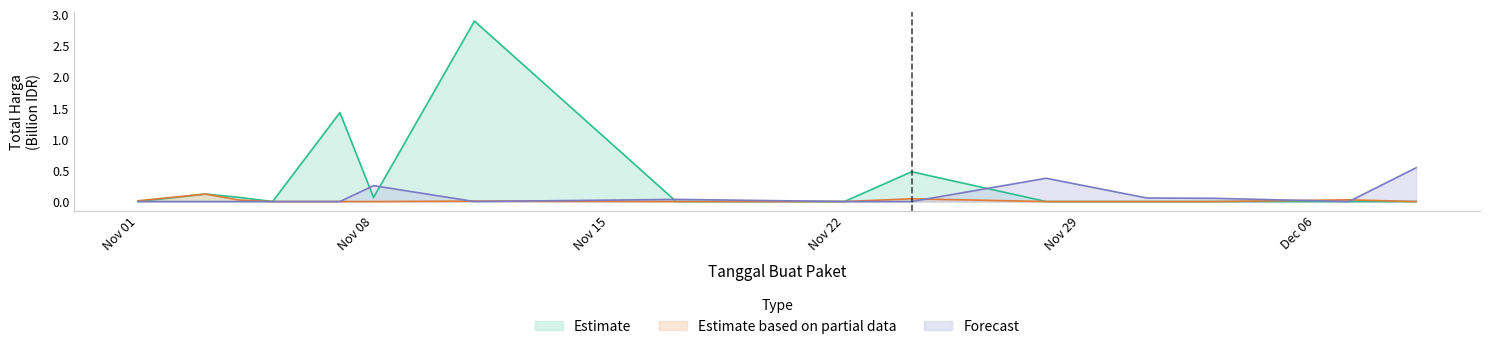

True or false: Fasilitas Kesehatan and Obat Tahun 2020 intersect in this chart.

True